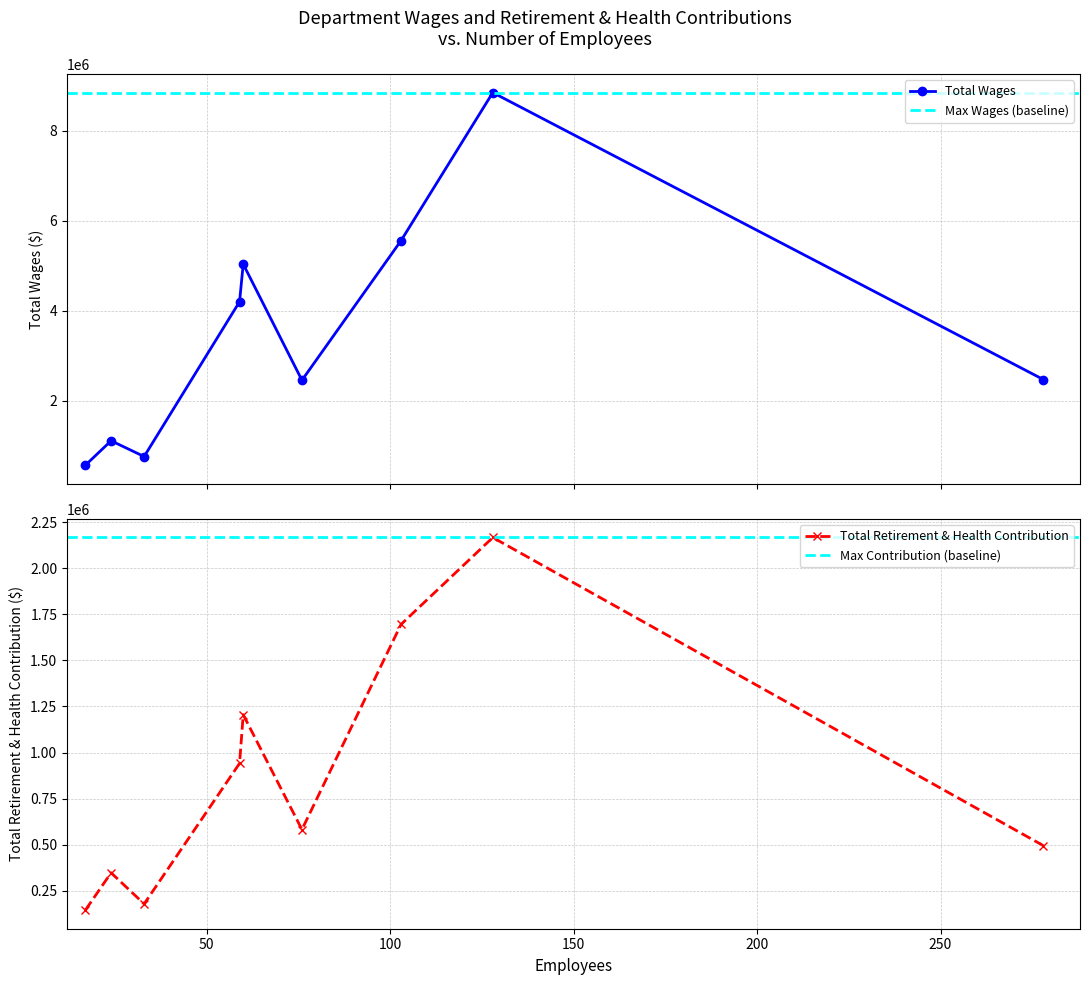

Does the chart have visible grid lines?

Yes